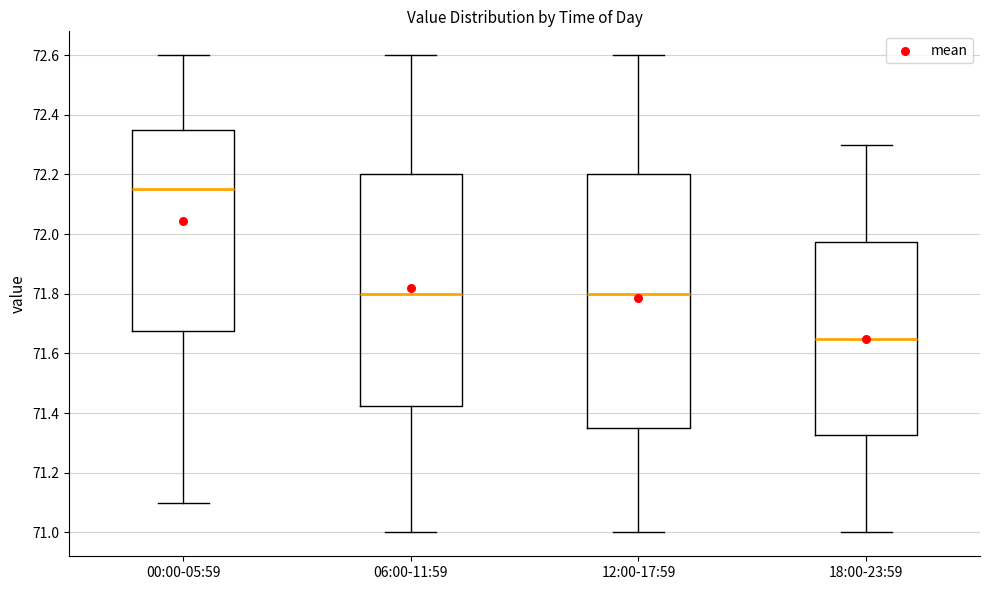

Comparing the boxes themselves (not the whiskers), which one is the tallest?

12:00-17:59